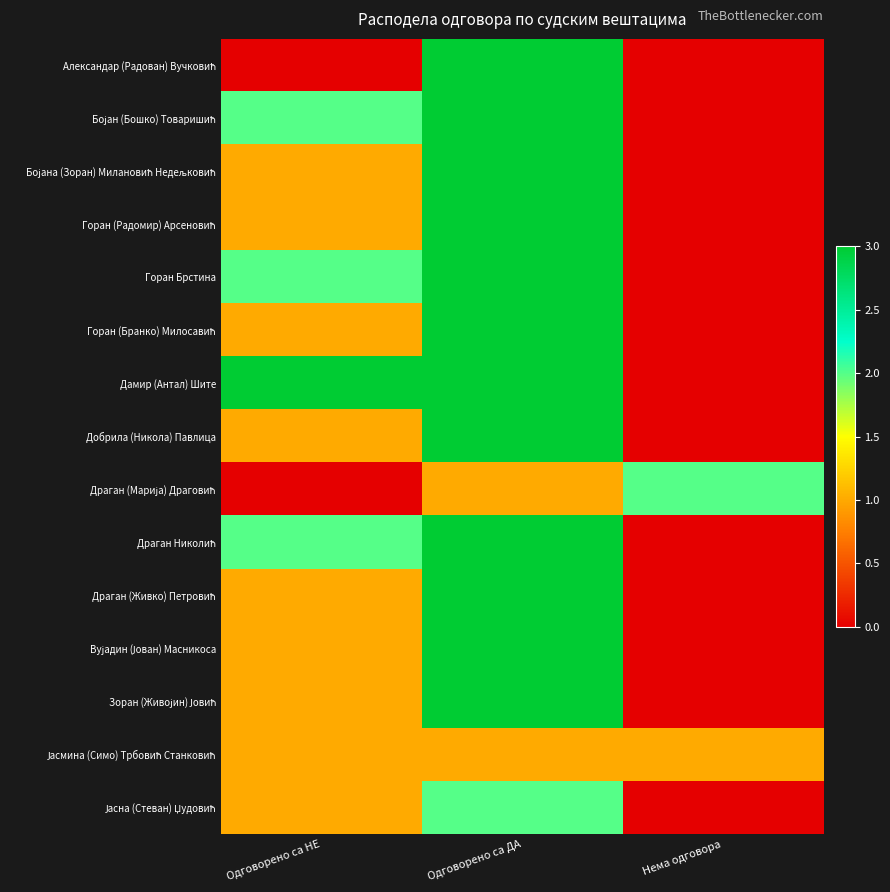

What is the total value across all series at Одговорено са НЕ?

18